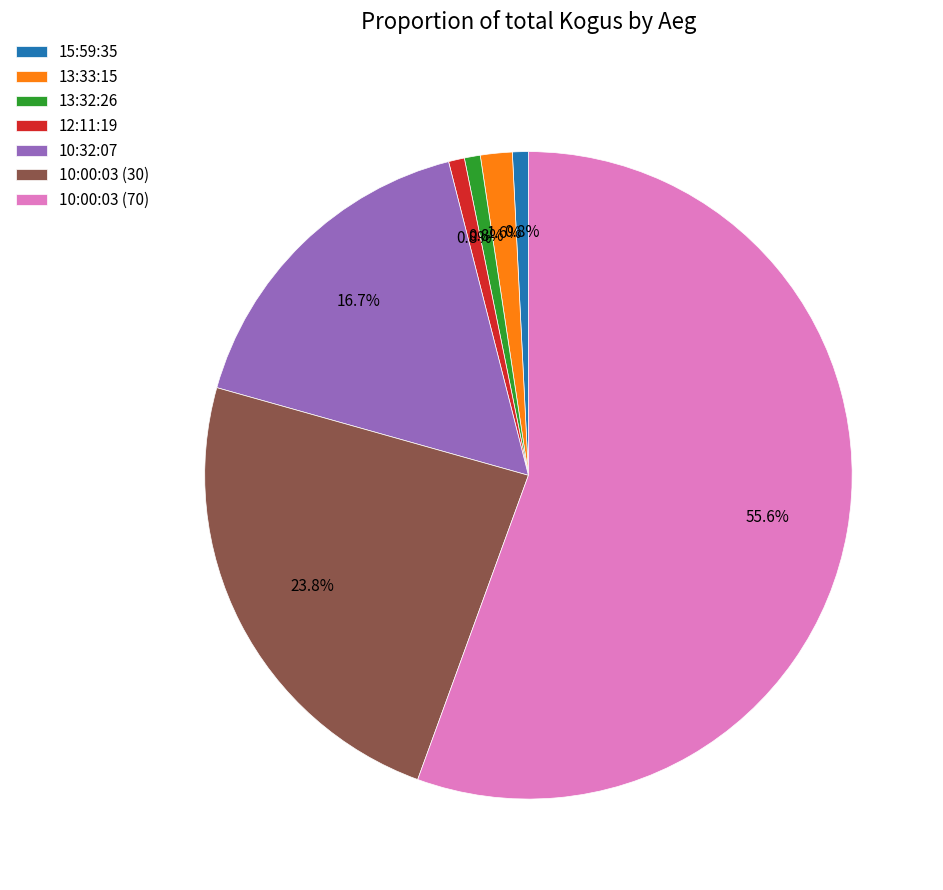

To the nearest percent, what is the average slice percentage?

14%